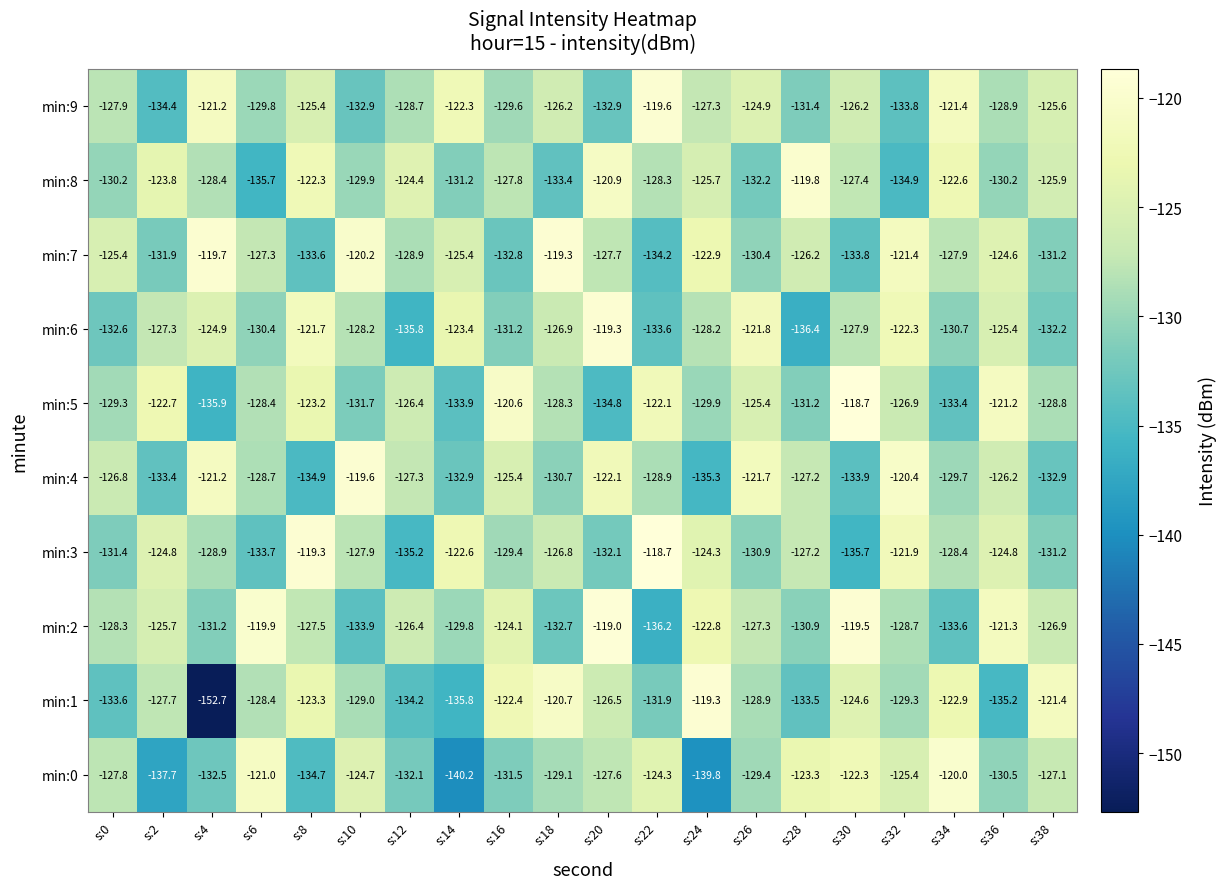

Which series changed the most between s:6 and s:8?

min:3